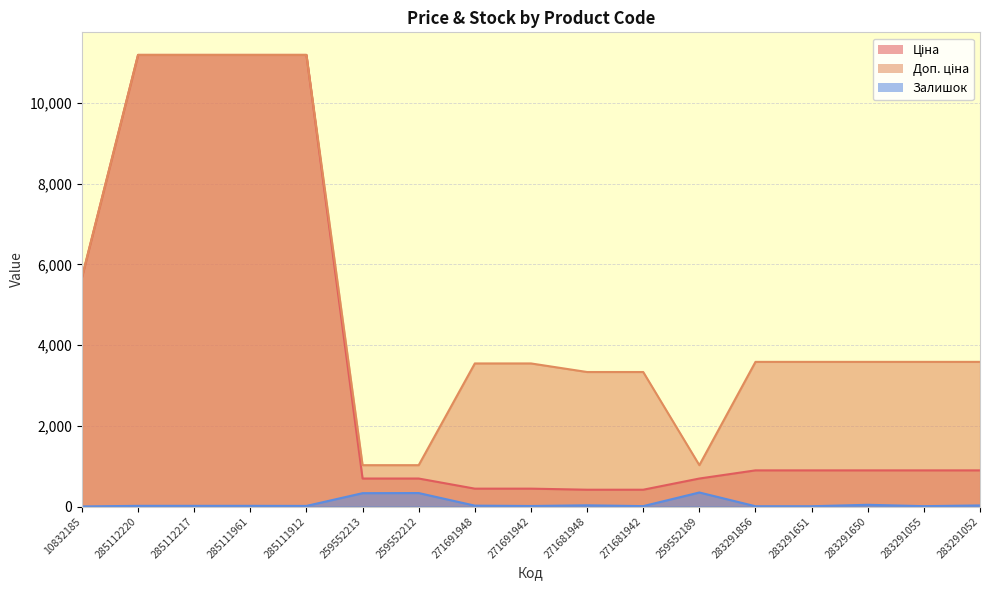

Reading left to right, list all the values displayed in this chart.

Ціна: 10832185=5673.8	285112220=11188.2	285112217=11188.2	285111961=11188.2	285111912=11188.2	259552213=693.7	259552212=693.7	271691948=443.1	271691942=443.1	271681948=416.6	271681942=416.6	259552189=693.7	283291856=895.9	283291651=895.9	283291650=895.9	283291055=895.9	283291052=895.9
Доп. ціна: 10832185=5673.8	285112220=11188.2	285112217=11188.2	285111961=11188.2	285111912=11188.2	259552213=1024.6	259552212=1024.6	271691948=3545.0	271691942=3545.0	271681948=3332.5	271681942=3332.5	259552189=1024.6	283291856=3583.6	283291651=3583.6	283291650=3583.6	283291055=3583.6	283291052=3583.6
Залишок: 10832185=2.0	285112220=17.0	285112217=17.0	285111961=17.0	285111912=15.0	259552213=331.0	259552212=334.0	271691948=22.0	271691942=13.0	271681948=30.0	271681942=10.0	259552189=348.0	283291856=7.0	283291651=7.0	283291650=43.0	283291055=9.0	283291052=27.0